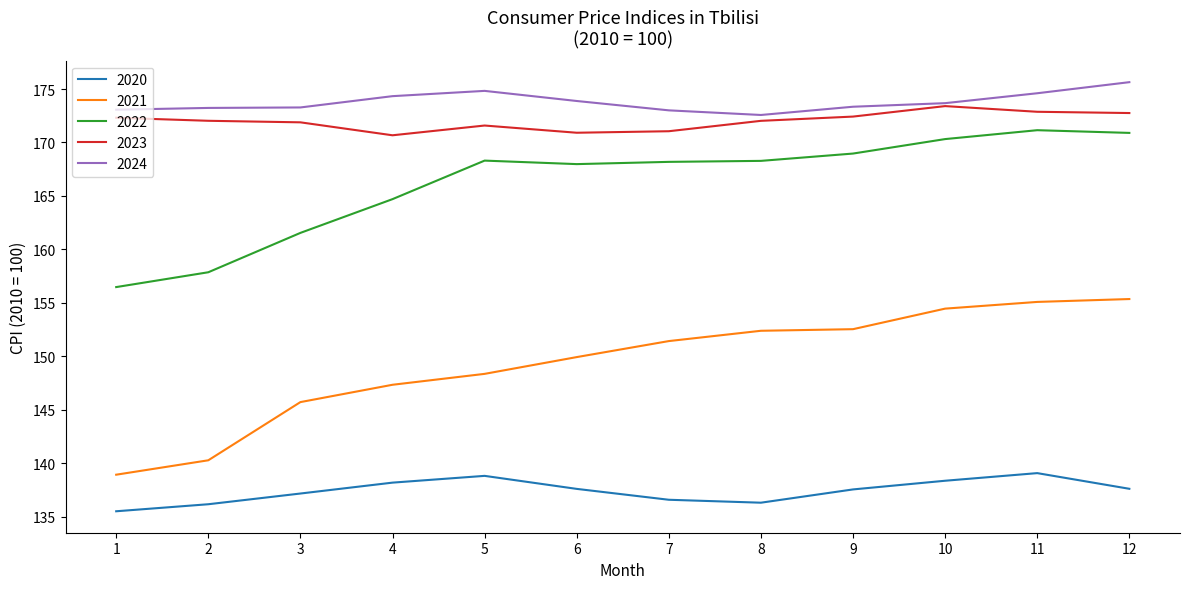

Rank the series by their maximum value, from highest to lowest.

2024, 2023, 2022, 2021, 2020